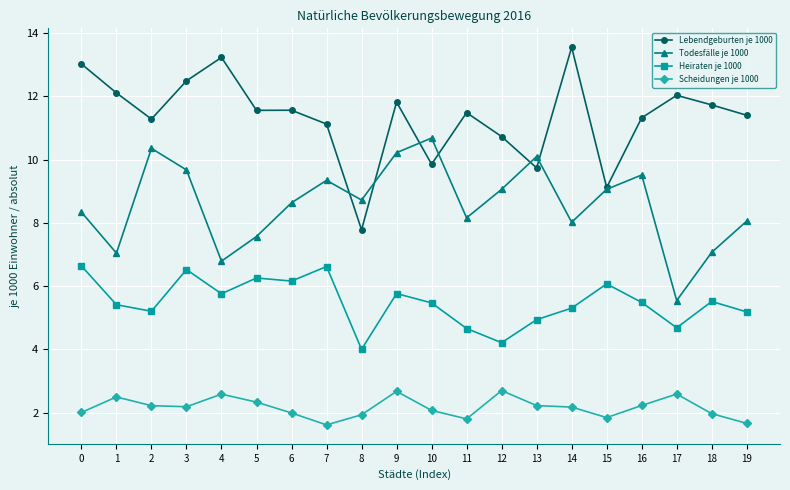

What are all the series names shown in the legend?

Lebendgeburten je 1000, Todesfälle je 1000, Heiraten je 1000, Scheidungen je 1000